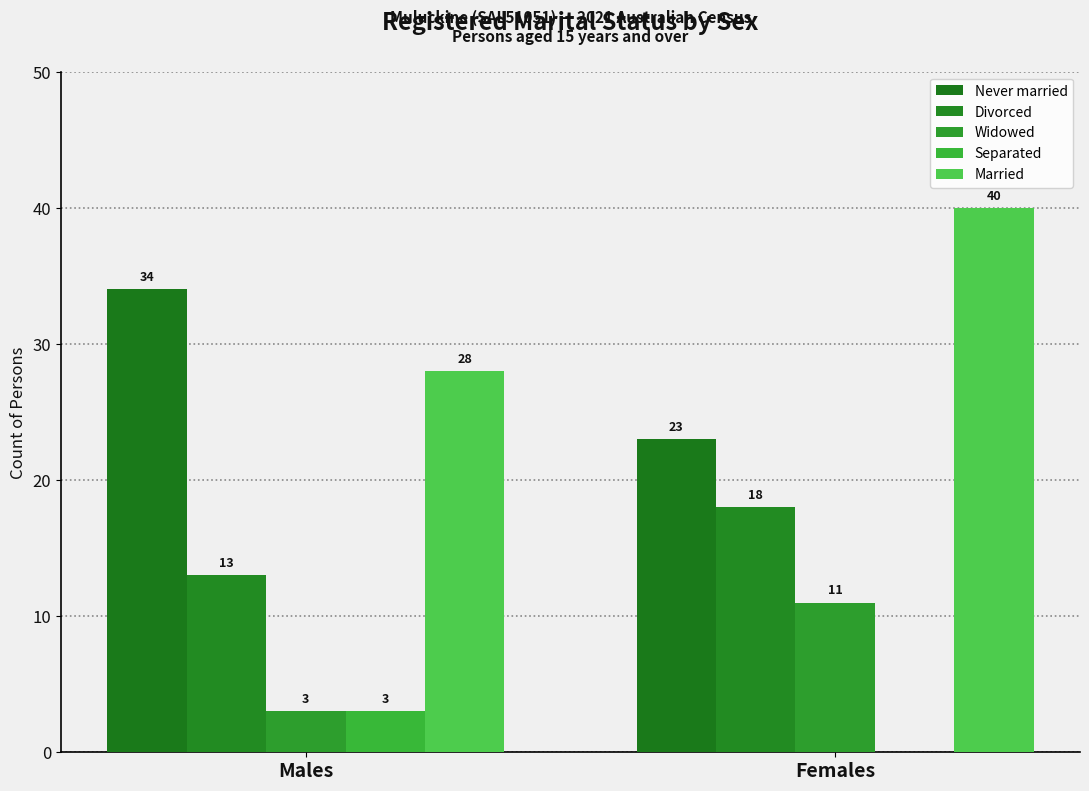

Are the bars horizontal?

No